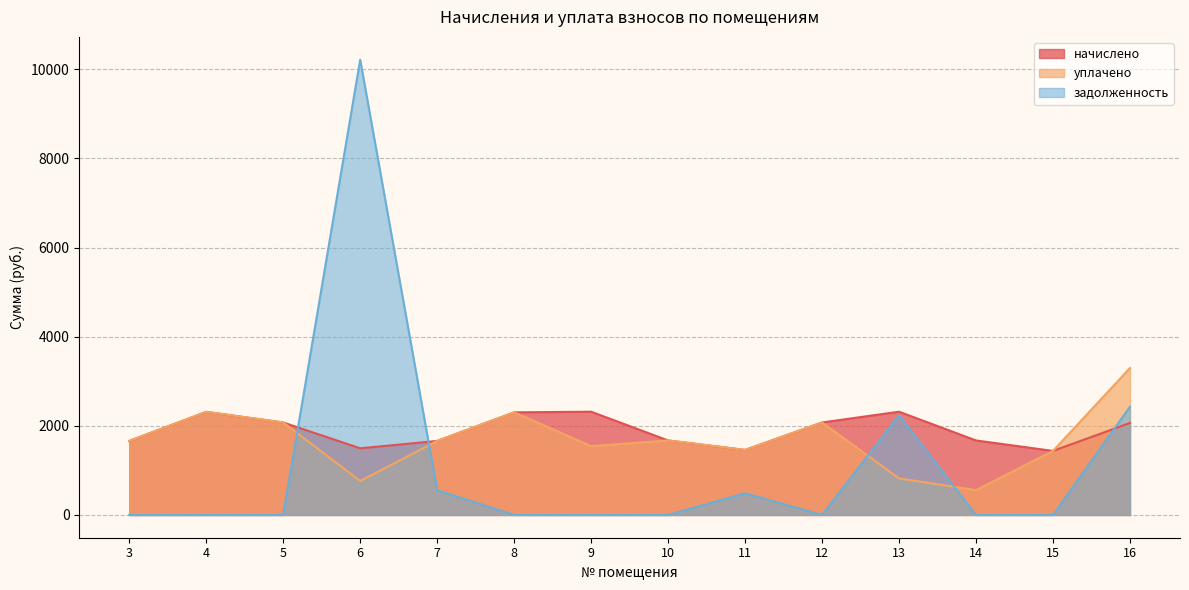

At which category is the sum across all series the highest?

6